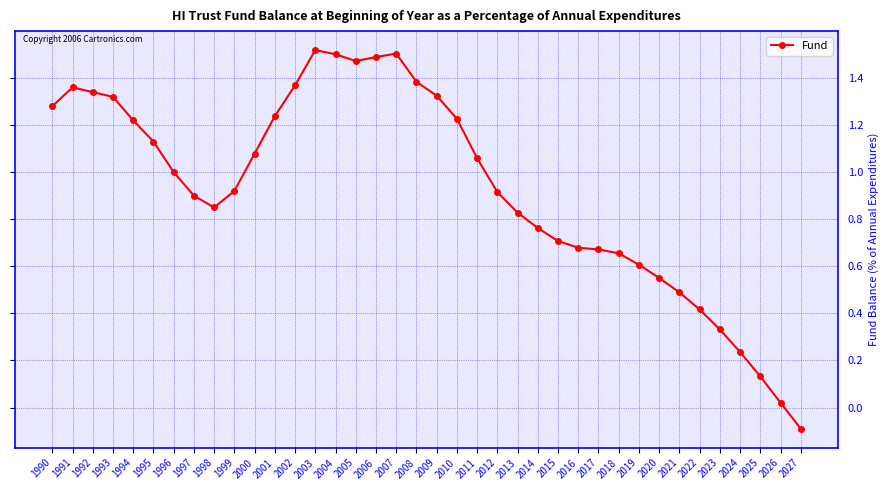

Where is the data nearest to the value 0?

2026